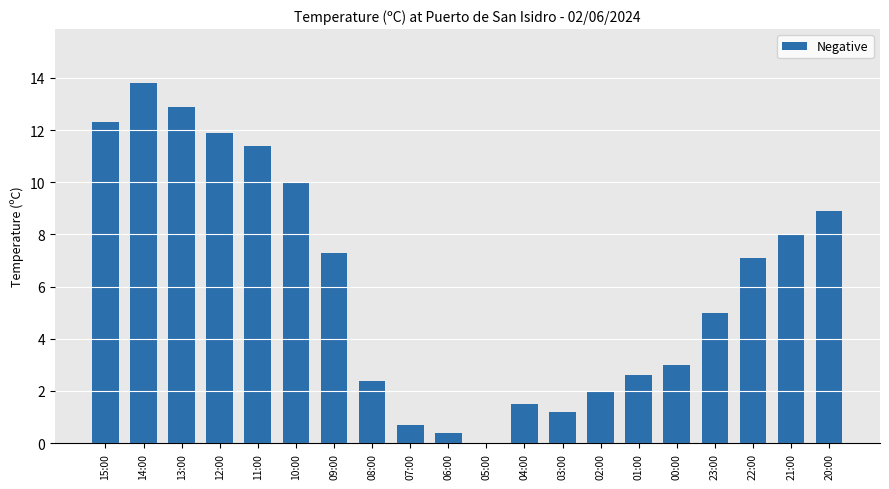

Are the bars grouped side by side (vs. stacked)?

No